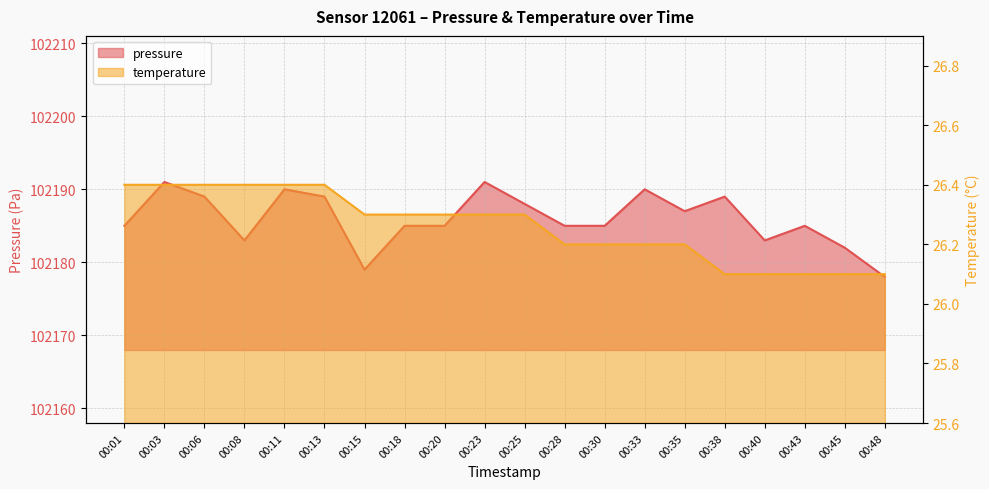

Rank the series by their average value, from lowest to highest.

temperature, pressure